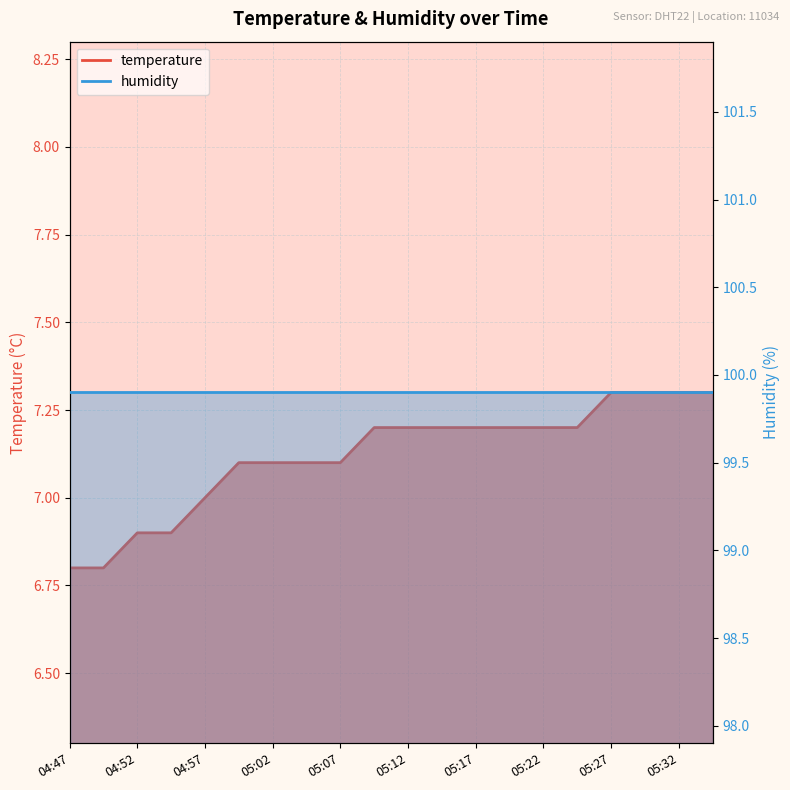

Reading left to right, list all the values displayed in this chart.

04:47=6.8	04:50=6.8	04:52=6.9	04:54=6.9	04:57=7.0	04:59=7.1	05:02=7.1	05:04=7.1	05:07=7.1	05:09=7.2	05:12=7.2	05:14=7.2	05:17=7.2	05:19=7.2	05:22=7.2	05:24=7.2	05:27=7.3	05:29=7.3	05:32=7.3	05:34=7.3